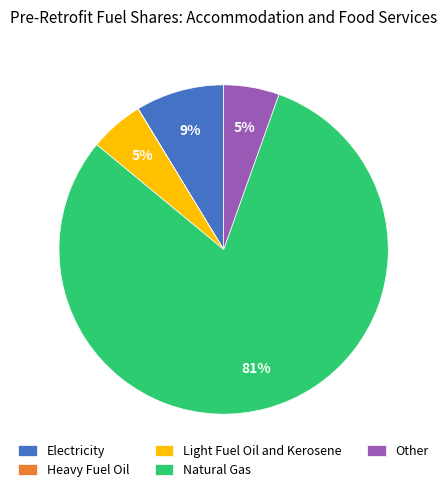

Which has a higher value, Light Fuel Oil and Kerosene or Electricity?

Electricity